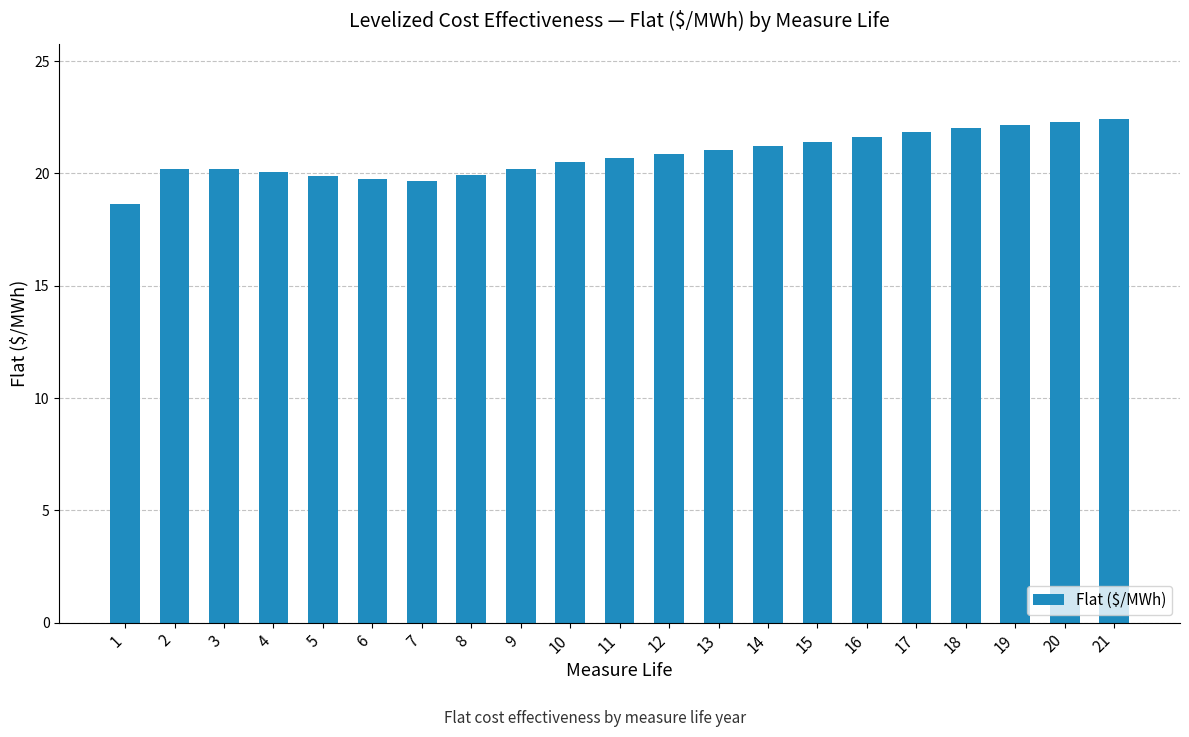

Reading left to right, what are all the values shown in this chart?

18.6	20.2	20.2	20.1	19.9	19.7	19.7	19.9	20.2	20.5	20.7	20.9	21.0	21.2	21.4	21.6	21.8	22.0	22.2	22.3	22.4